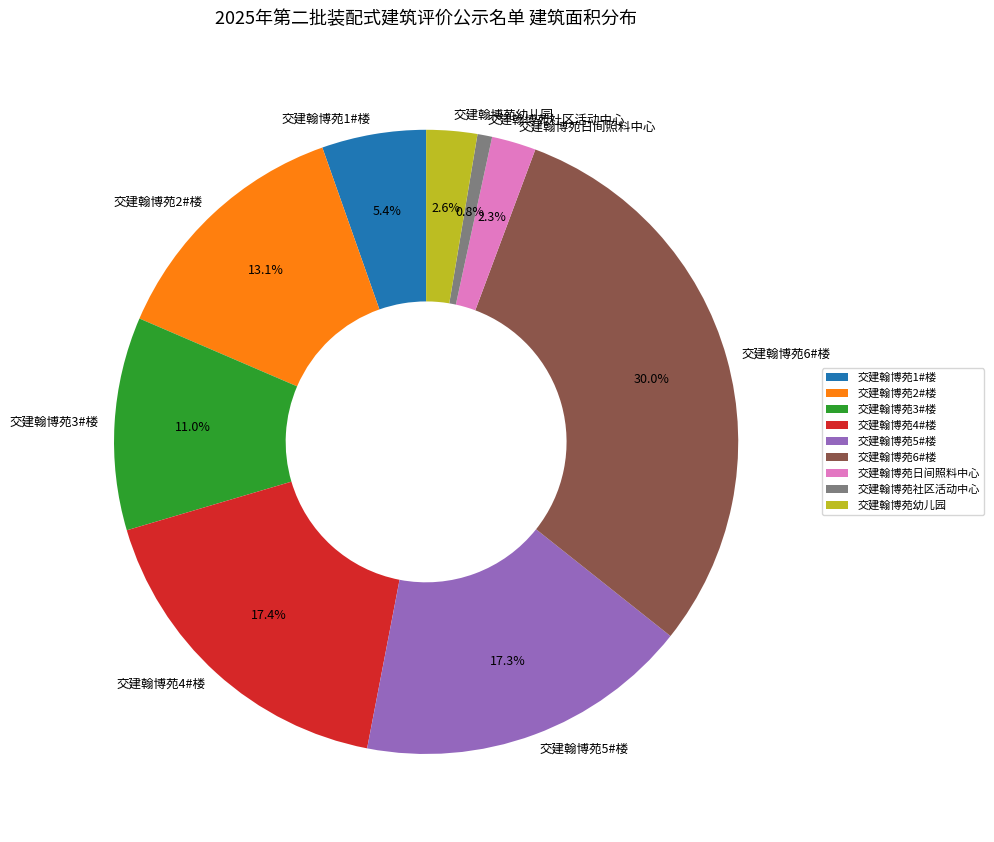

Which slice is the largest?

交建翰博苑6#楼